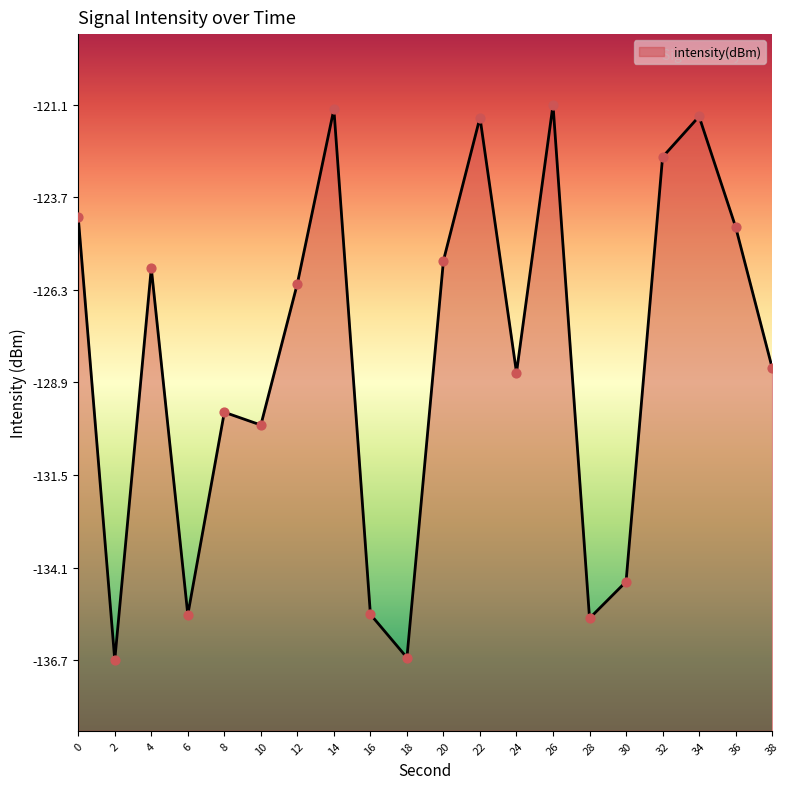

What is the change in value from 2 to 36?

+12.2